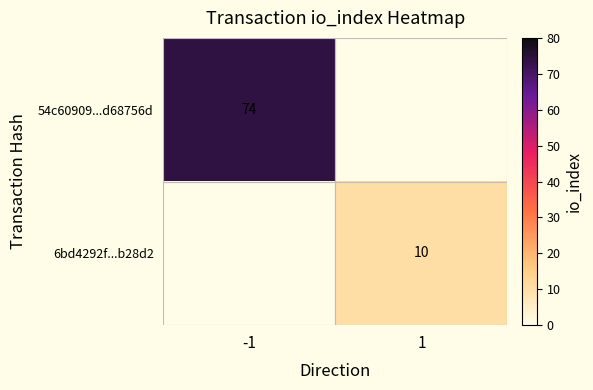

Is it true that 6bd4292f...b28d2 equals 10 at 1?

True